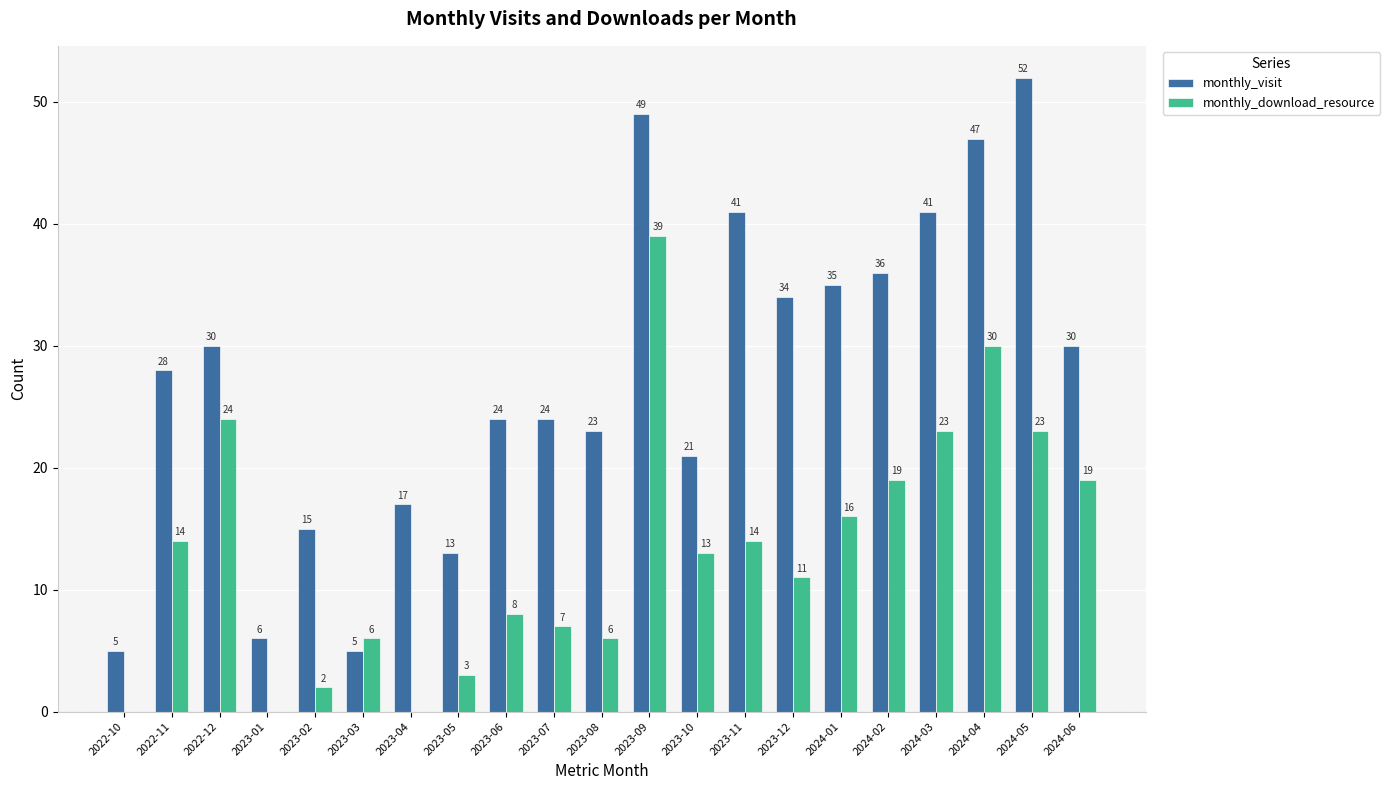

How many groups of bars are there?

21